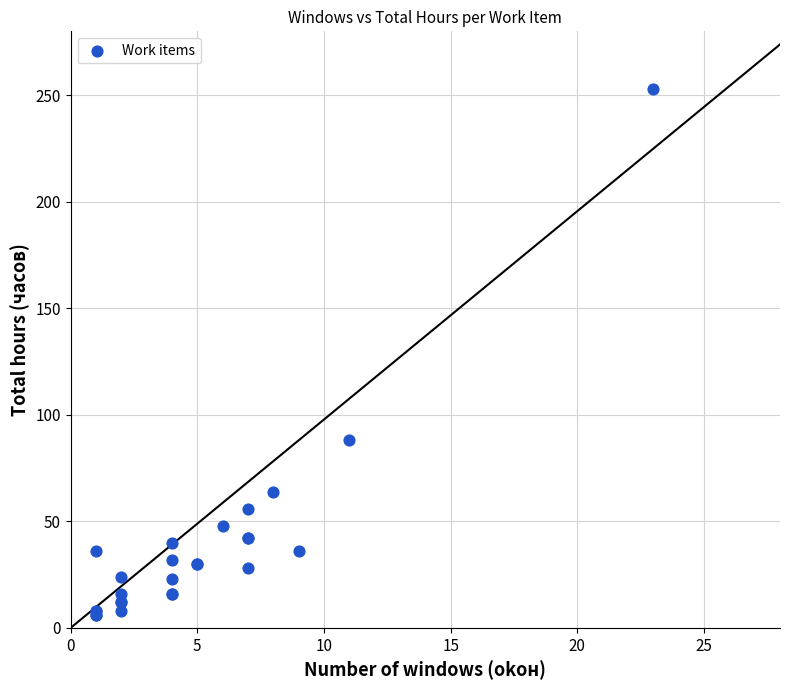

What Y value in the scatter plot is closest to 129?

88